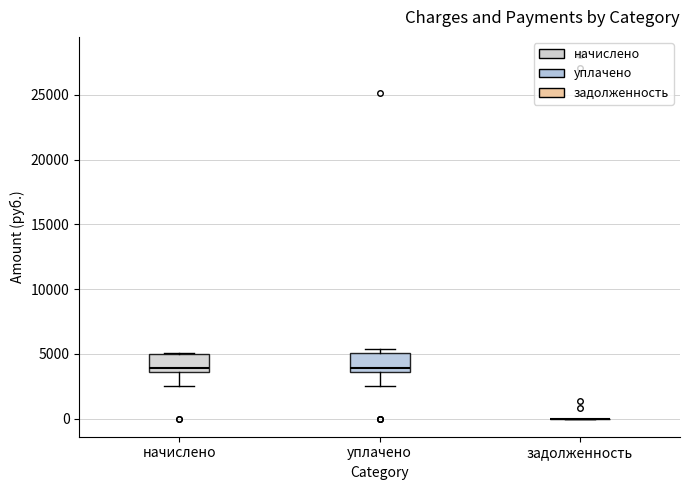

Reading left to right, transcribe this box plot: for each box, give where its median line is, the range the box spans, and where its two whiskers end, as read against the y-axis. The values are not printed on the chart, so give them approximately, as read against the axis.

начислено: median 4000, box 3500 to 5000, whiskers 2500 to 5000
уплачено: median 4000, box 3500 to 5000, whiskers 2500 to 5500
задолженность: box collapsed to a line at 0, whiskers 0 to 0